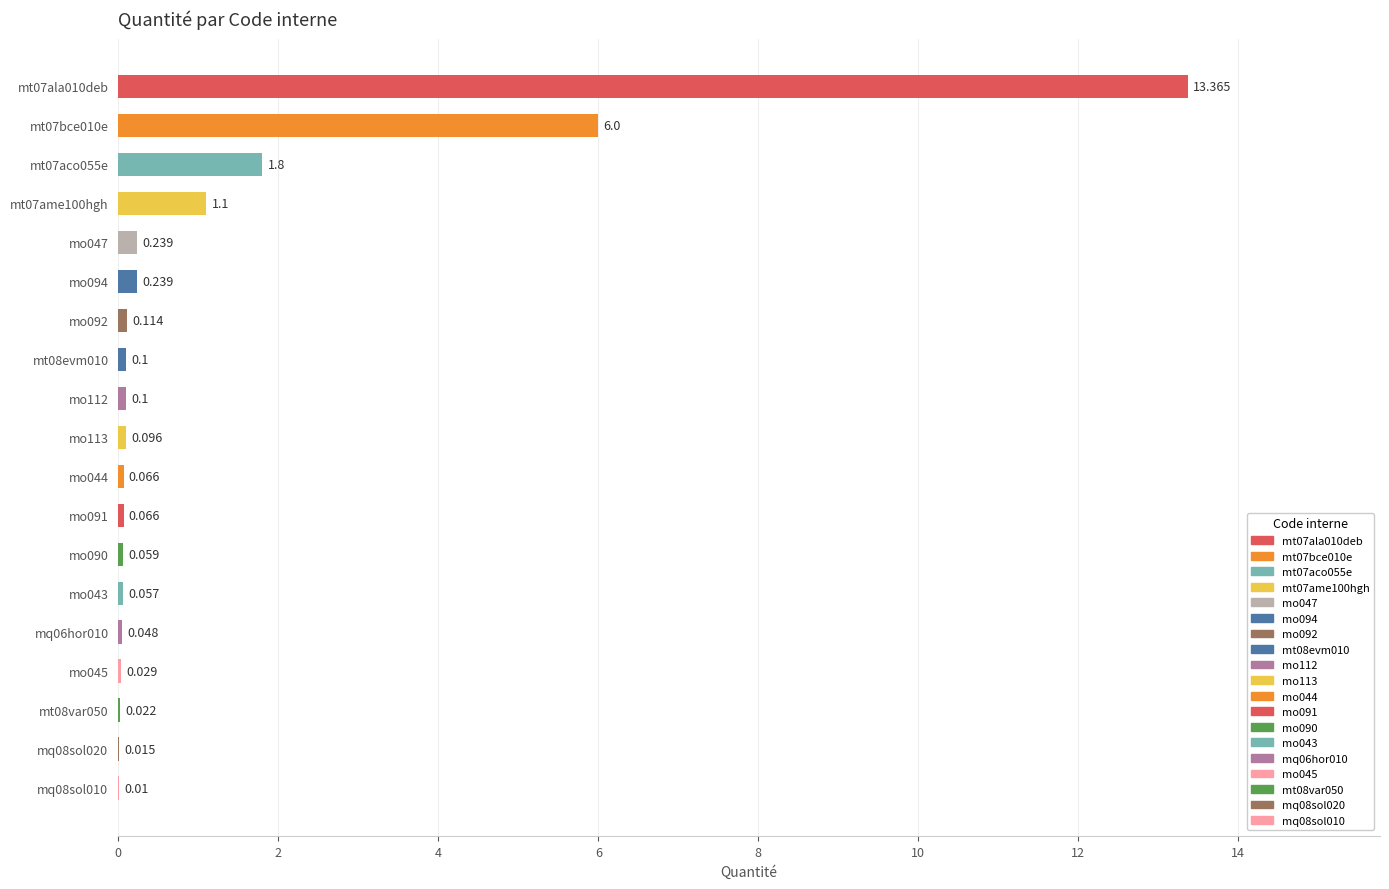

The value at mq06hor010 is 0.0. True or false?

True